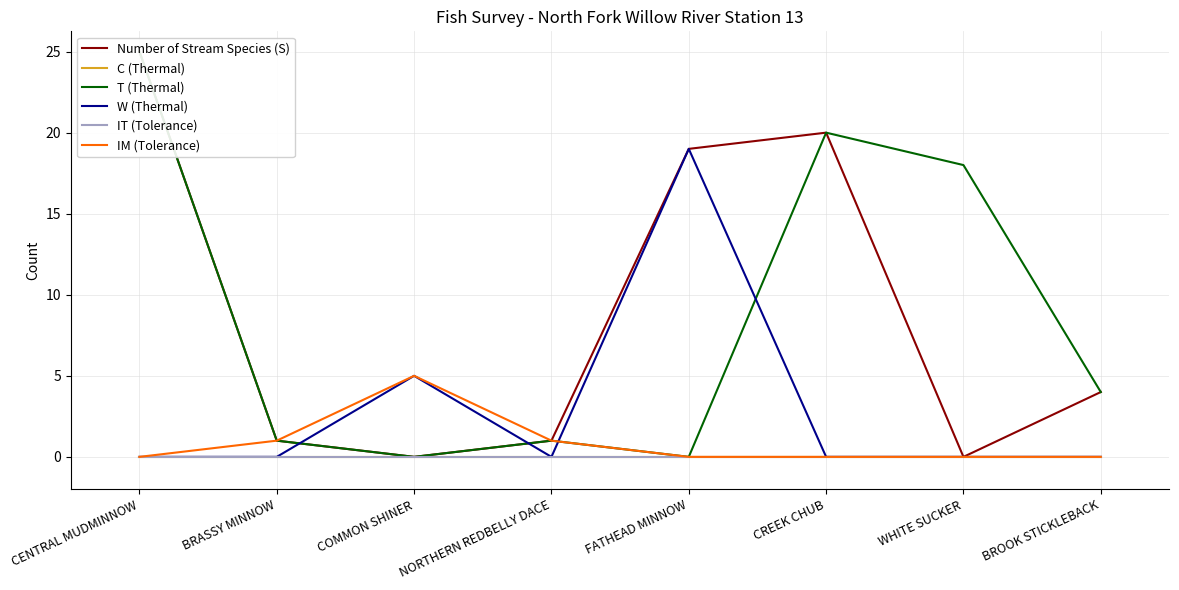

What is the difference between the maximum and second lowest values in the IM (Tolerance) series?

5